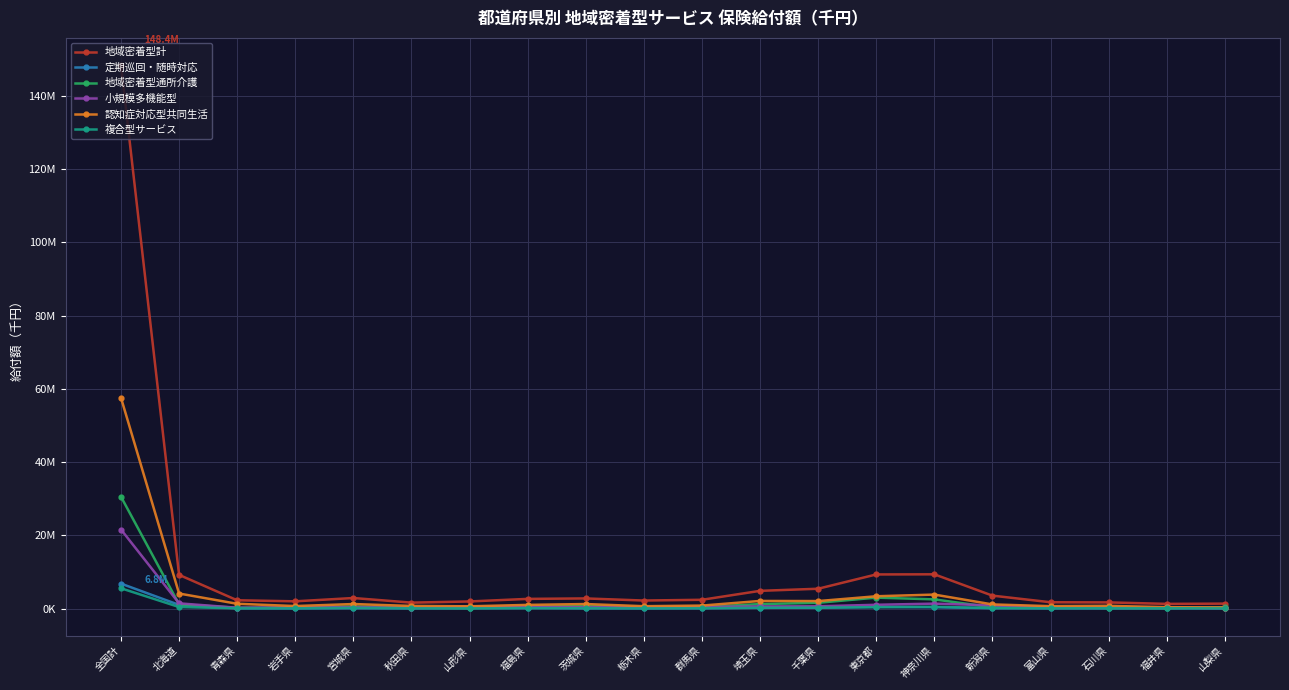

Where does the 複合型サービス series first go above 86790?

全国計